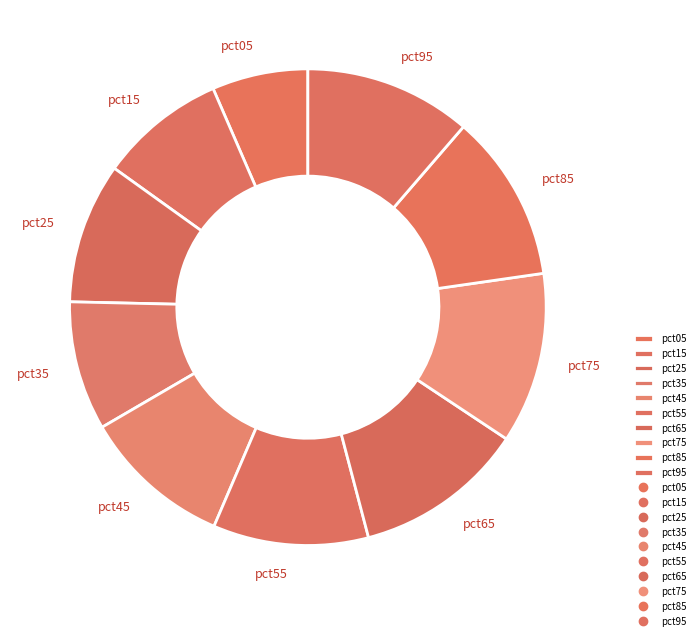

Between pct25 and pct65, which is larger?

pct65